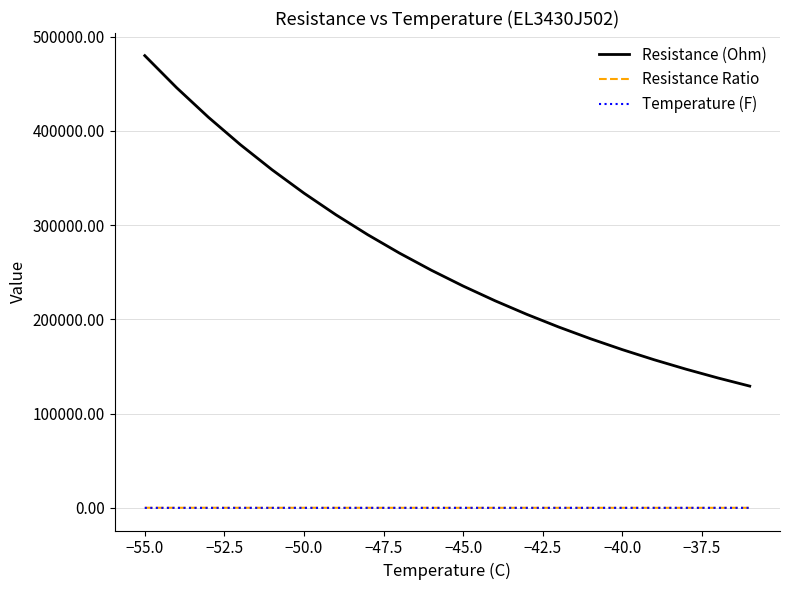

True or false: Resistance (Ohm) and Resistance Ratio intersect in this chart.

False